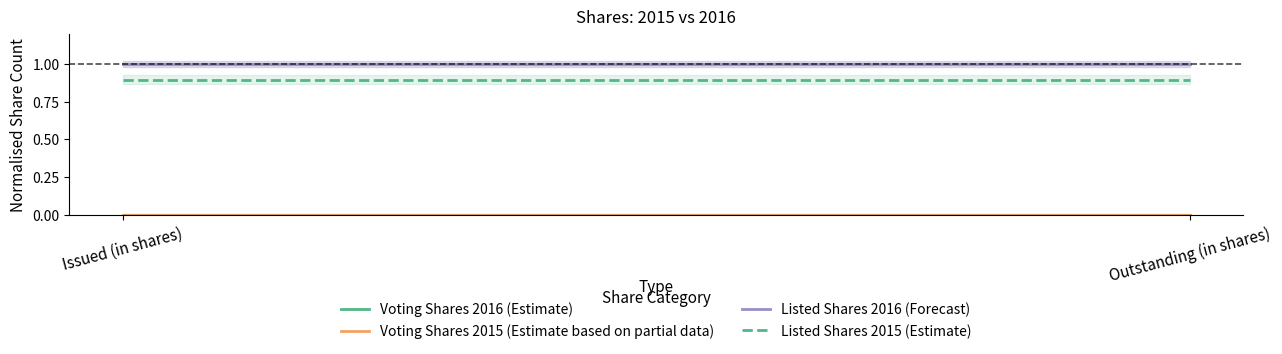

True or false: Listed Shares 2015 (Estimate) has a value of 0.9 at Issued (in shares).

True